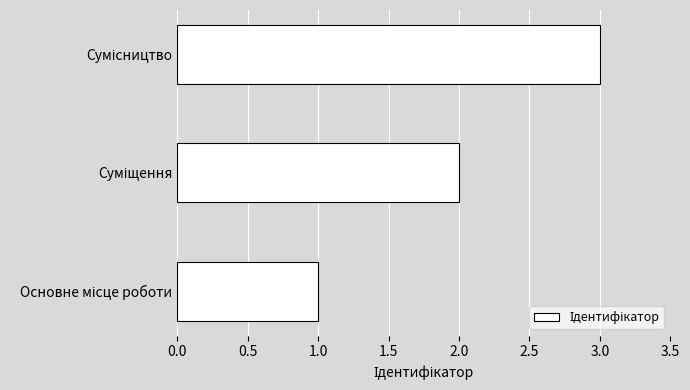

What is the maximum value shown in the chart?

3